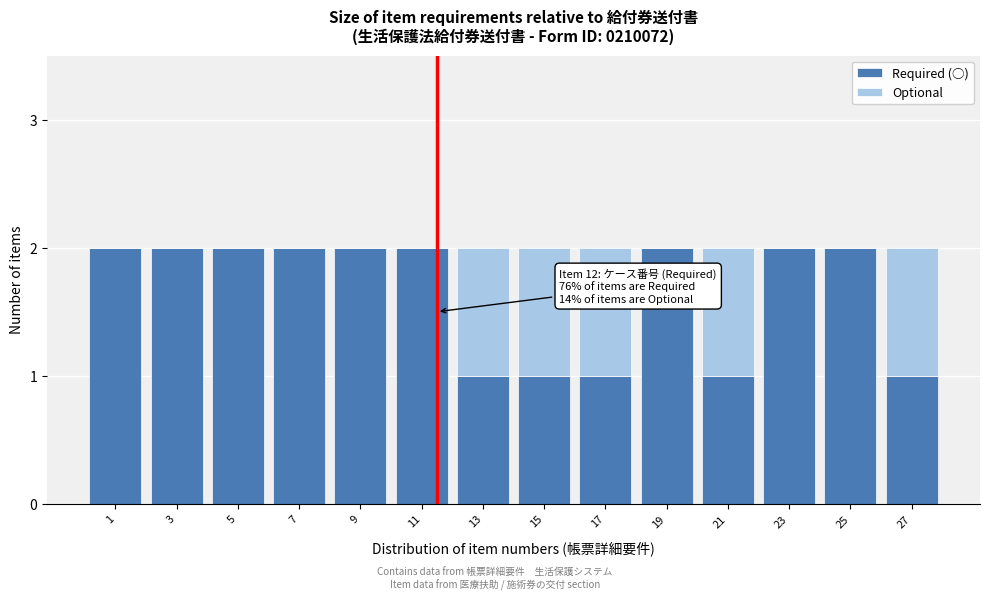

Reading right to left, list the values for the Required (○) series.

27=1	25=2	23=2	21=1	19=2	17=1	15=1	13=1	11=2	9=2	7=2	5=2	3=2	1=2